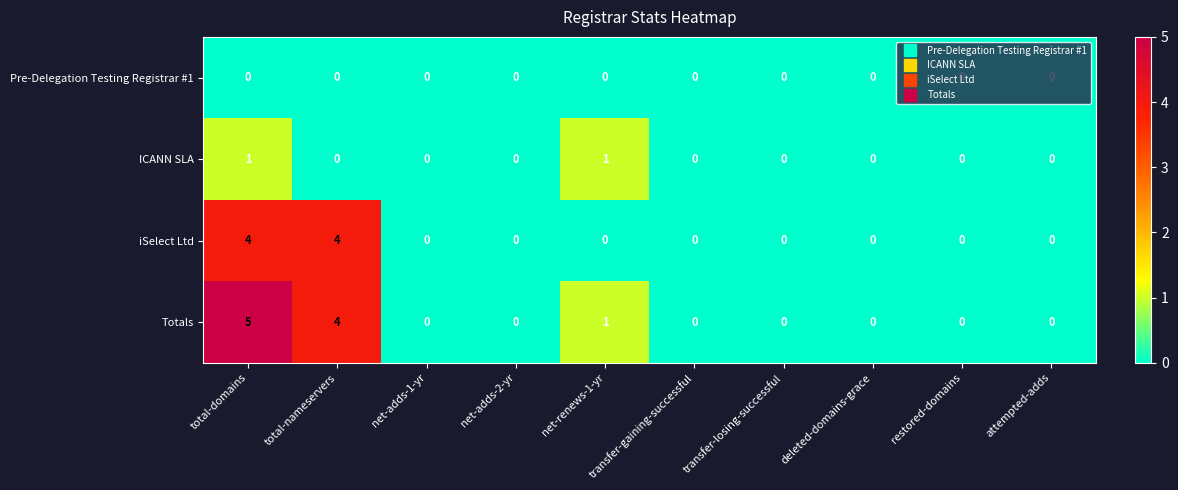

What is the difference between the iSelect Ltd values at total-nameservers and net-renews-1-yr?

4